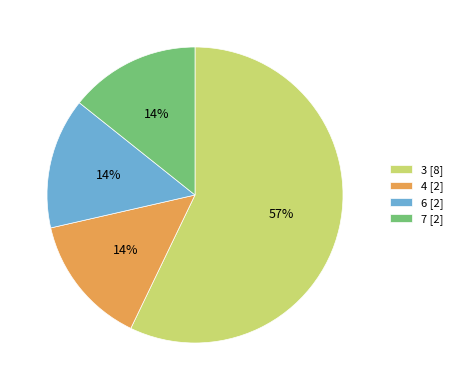

To the nearest percent, what portion does 6 represent?

14%